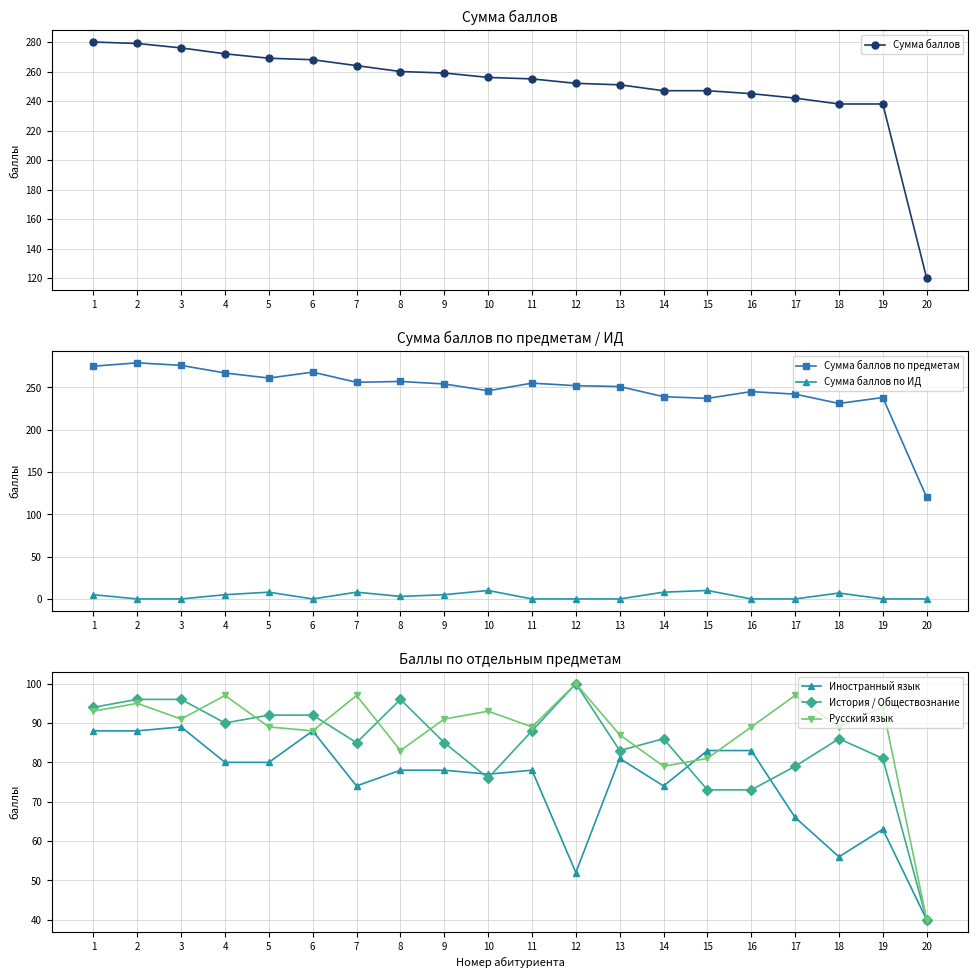

At which category is the sum across all series the highest?

2